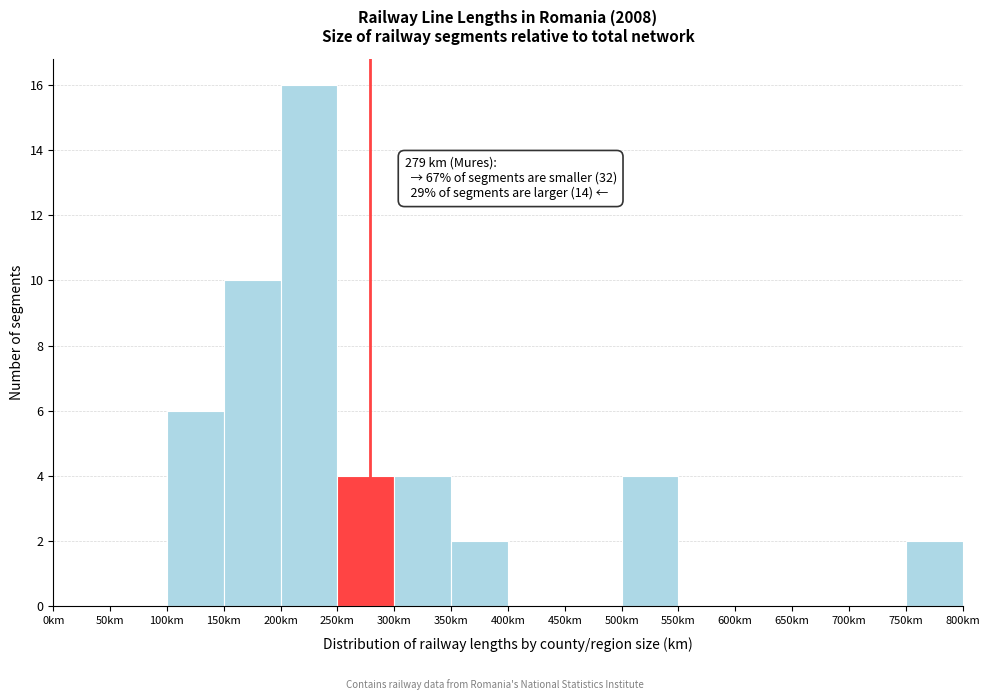

Which range on the x-axis has the tallest bar?

200 to 250